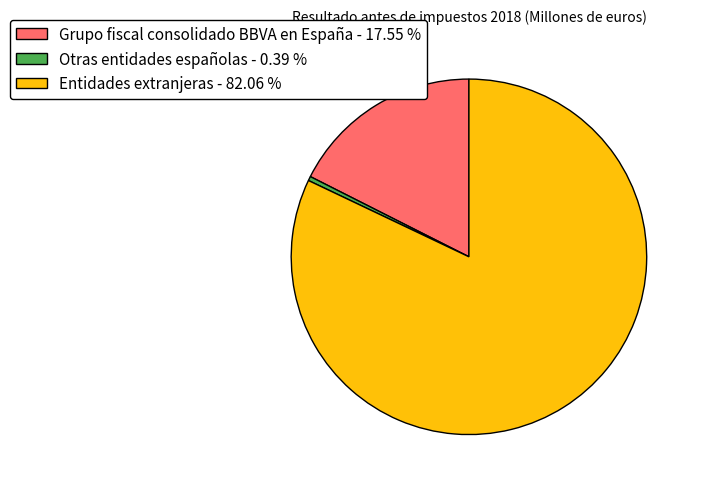

Which has a higher value, Entidades extranjeras - 82.06 % or Grupo fiscal consolidado BBVA en España - 17.55 %?

Entidades extranjeras - 82.06 %